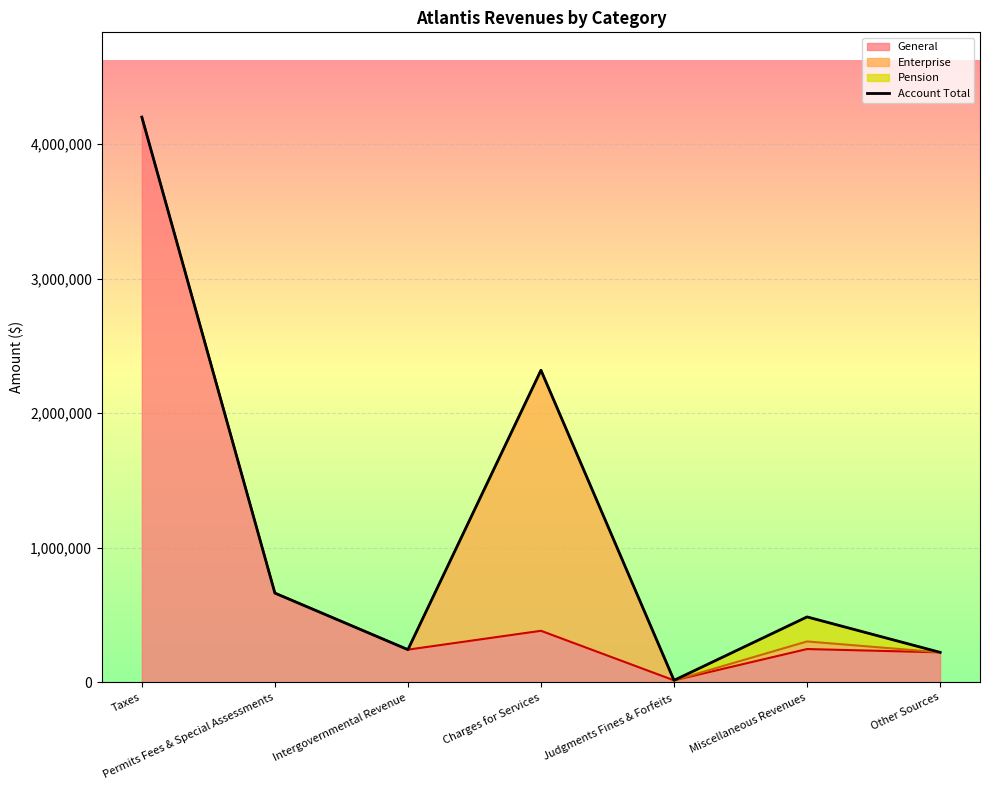

How many data points are above 486264?

3